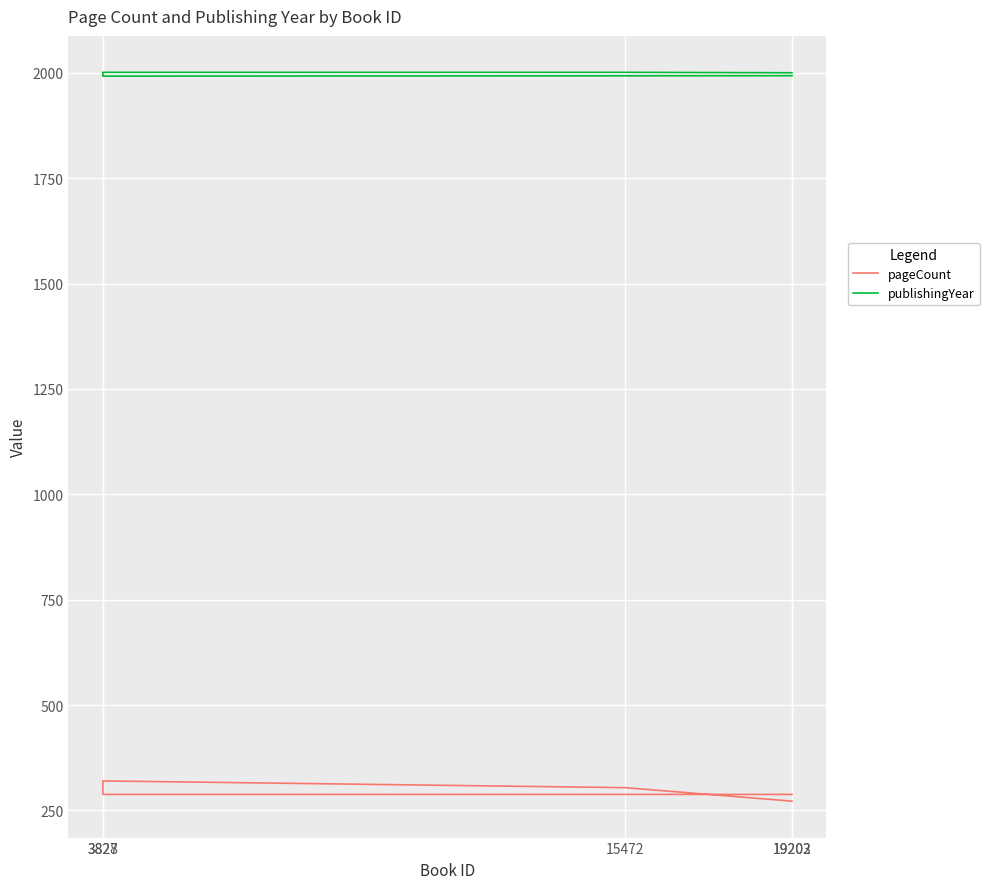

True or false: pageCount and publishingYear intersect in this chart.

False